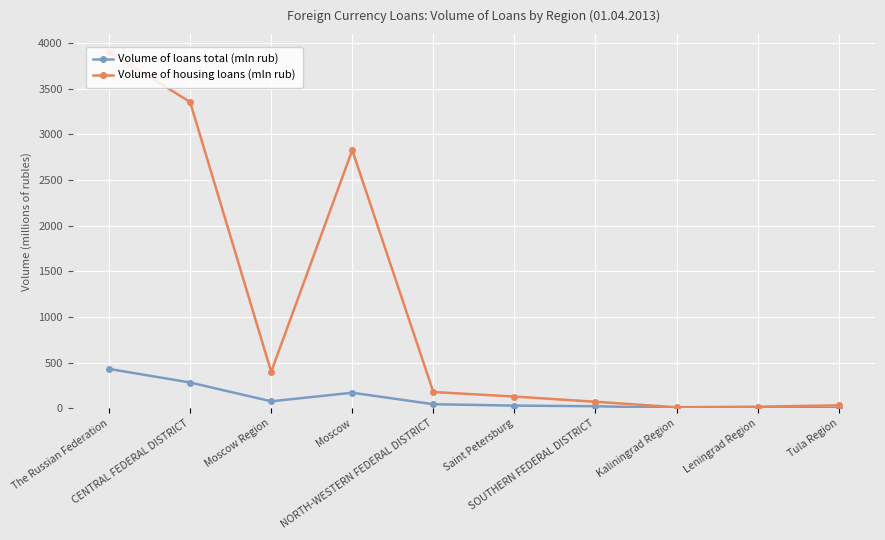

Does the chart have visible grid lines?

Yes